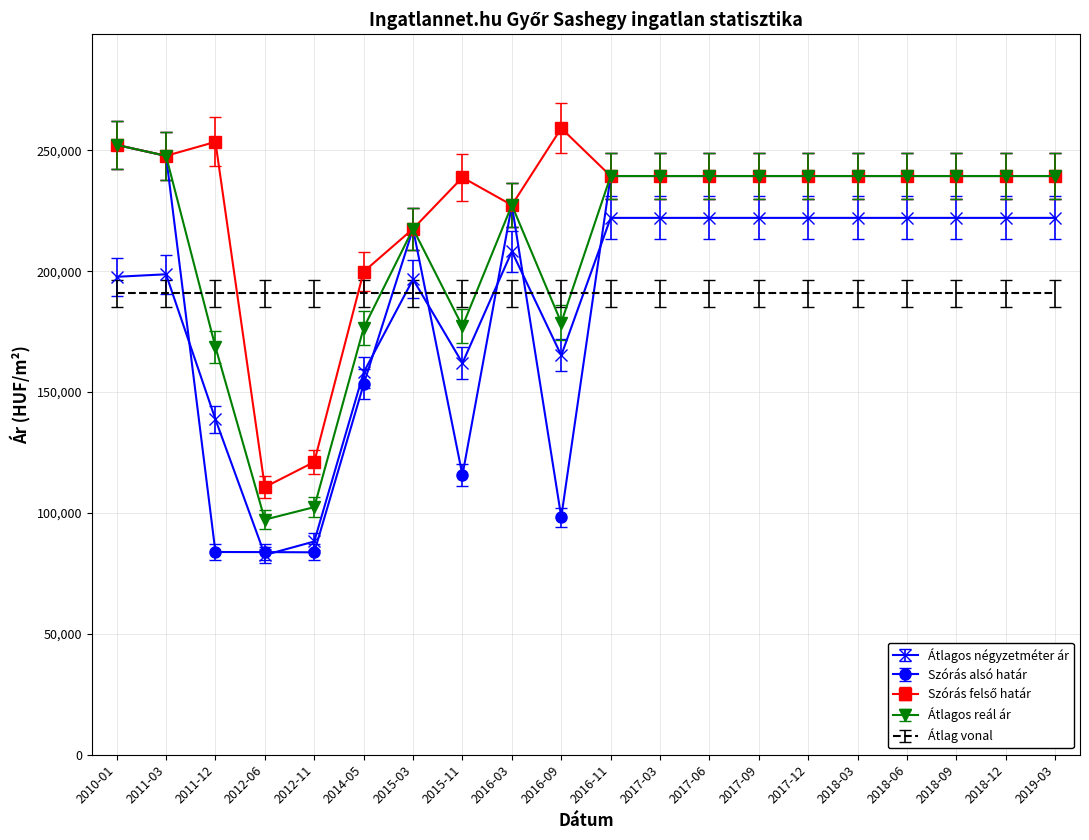

After their last crossing, which series has the higher values: Átlag vonal or Átlagos négyzetméter ár?

Átlagos négyzetméter ár